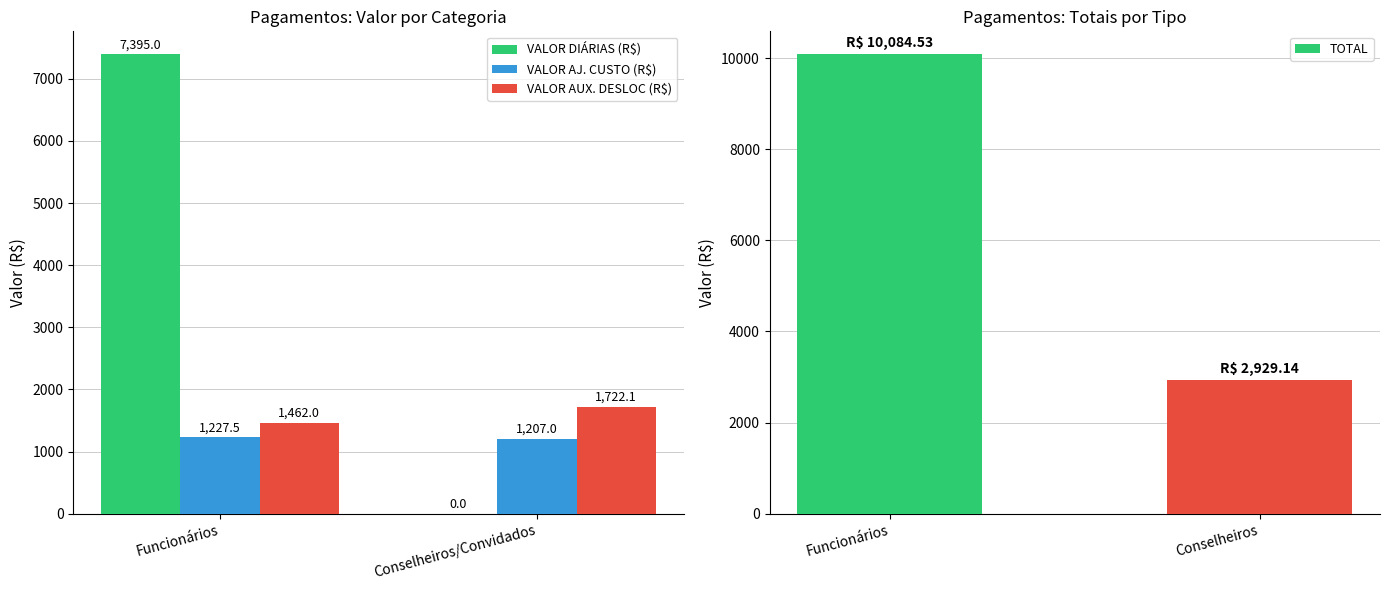

Between Conselheiros/Convidados and Funcionários, which is larger?

Funcionários